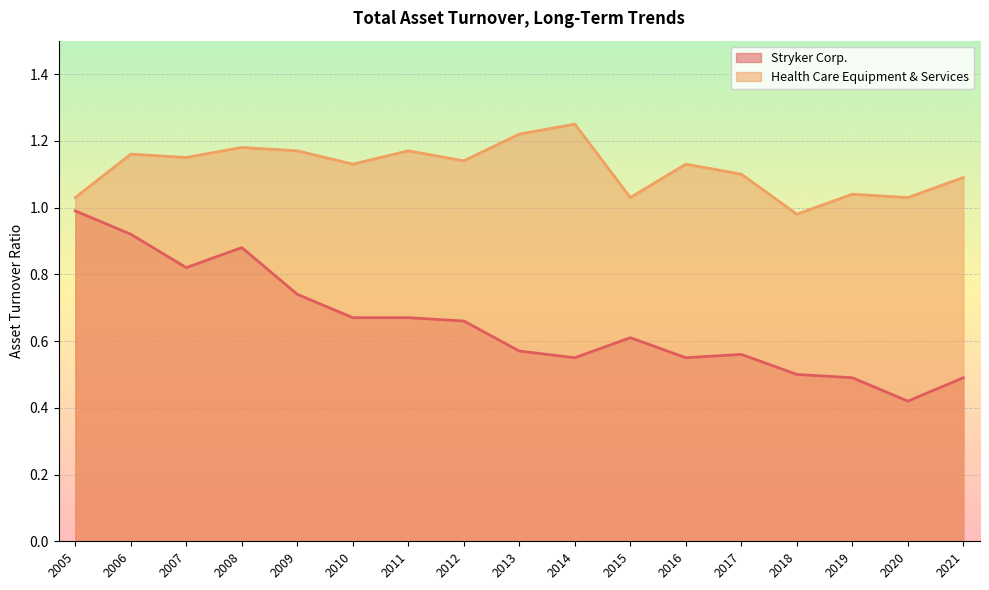

Is the value of Stryker Corp. at 2009 greater than the value of Health Care Equipment & Services at 2020?

No